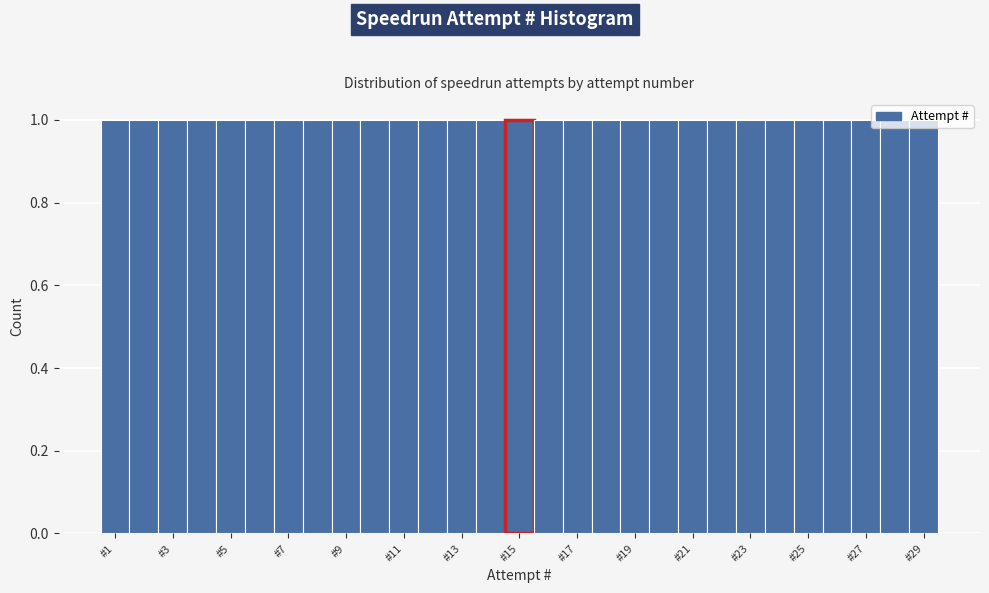

Reading left to right, list every bar in this chart as the range it spans on the x-axis followed by its height. Neither the bar edges nor the heights are printed on the chart, so give them approximately, as read against the axes.

0.5 to 1.5: 1
1.5 to 2.5: 1
2.5 to 3.5: 1
3.5 to 4.5: 1
4.5 to 5.5: 1
5.5 to 6.5: 1
6.5 to 7.5: 1
7.5 to 8.5: 1
8.5 to 9.5: 1
9.5 to 10.5: 1
10.5 to 11.5: 1
11.5 to 12.5: 1
12.5 to 13.5: 1
13.5 to 14.5: 1
14.5 to 15.5: 1
15.5 to 16.5: 1
16.5 to 17.5: 1
17.5 to 18.5: 1
18.5 to 19.5: 1
19.5 to 20.5: 1
20.5 to 21.5: 1
21.5 to 22.5: 1
22.5 to 23.5: 1
23.5 to 24.5: 1
24.5 to 25.5: 1
25.5 to 26.5: 1
26.5 to 27.5: 1
27.5 to 28.5: 1
28.5 to 29.5: 1